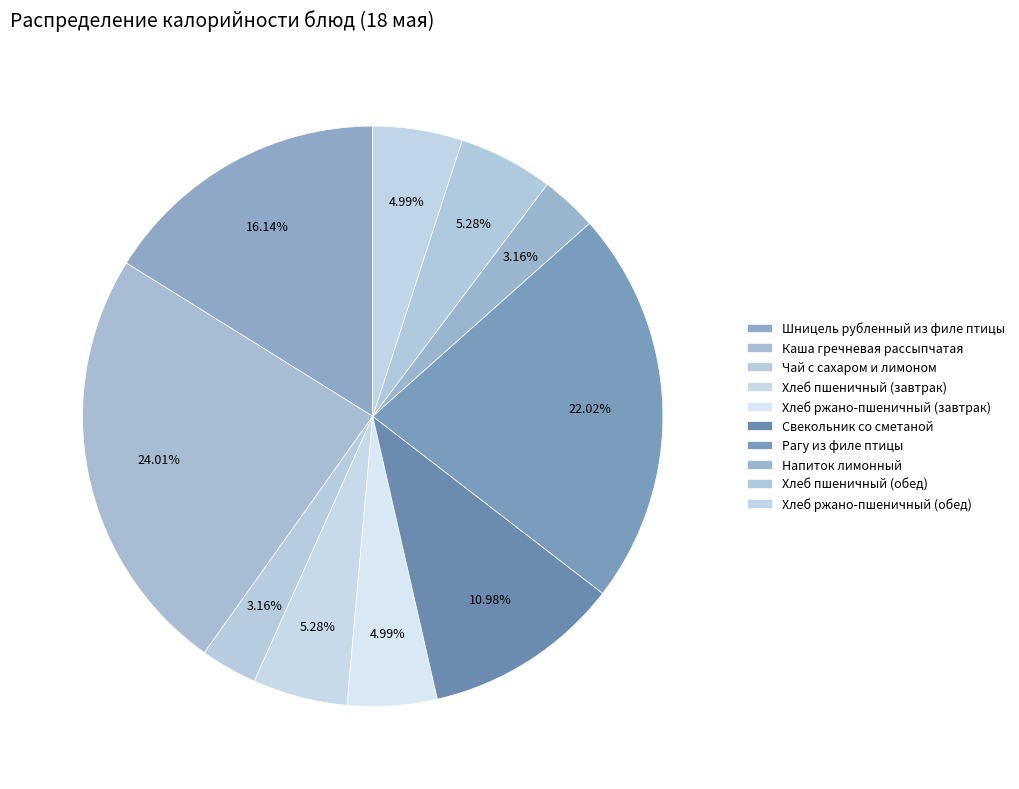

To the nearest percent, what percentage of the pie is Чай с сахаром и лимоном?

3%